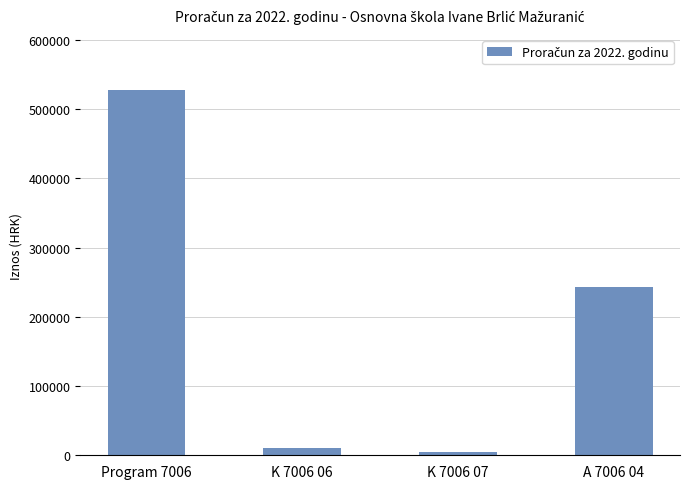

Where is the data nearest to the value 266492?

A 7006 04